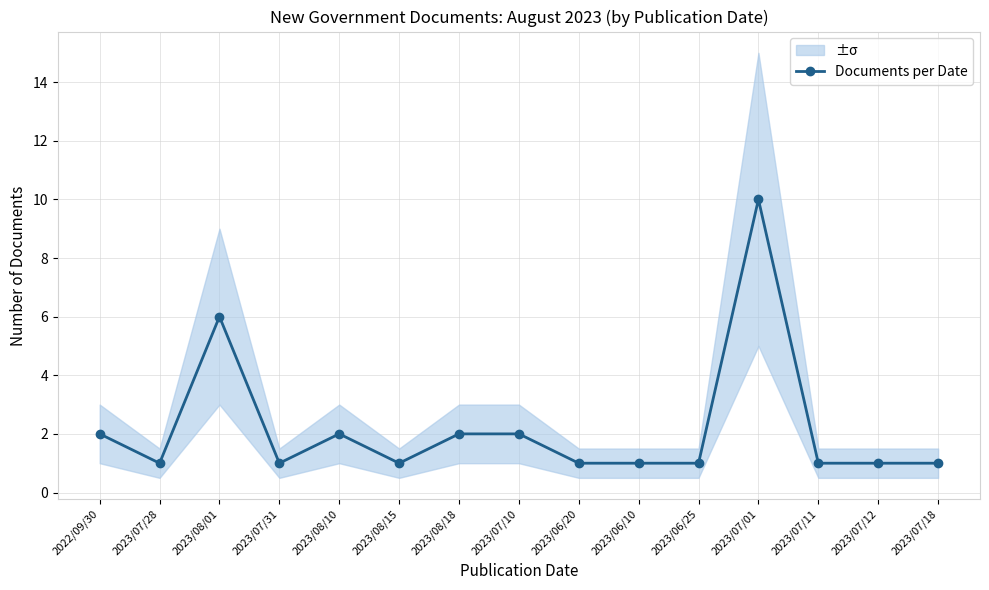

Reading right to left, list all the values displayed in this chart.

2023/07/18=1	2023/07/12=1	2023/07/11=1	2023/07/01=10	2023/06/25=1	2023/06/10=1	2023/06/20=1	2023/07/10=2	2023/08/18=2	2023/08/15=1	2023/08/10=2	2023/07/31=1	2023/08/01=6	2023/07/28=1	2022/09/30=2